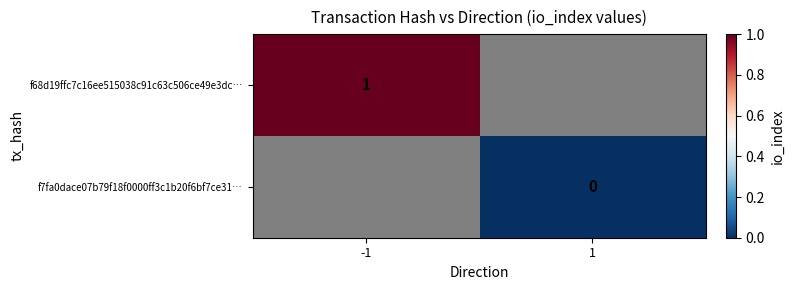

Count the number of data series in this chart.

2